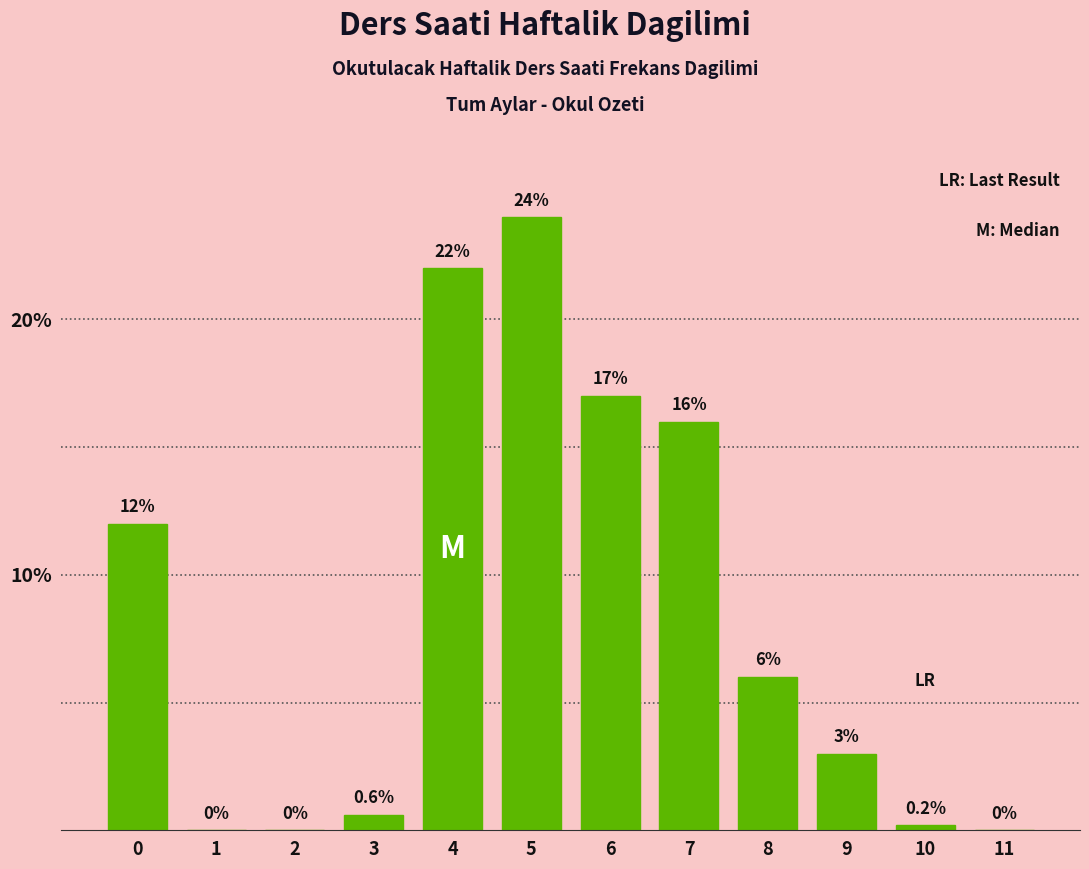

Reading left to right, extract all data points from this chart.

0=12.0	1=0.0	2=0.0	3=0.6	4=22.0	5=24.0	6=17.0	7=16.0	8=6.0	9=3.0	10=0.2	11=0.0